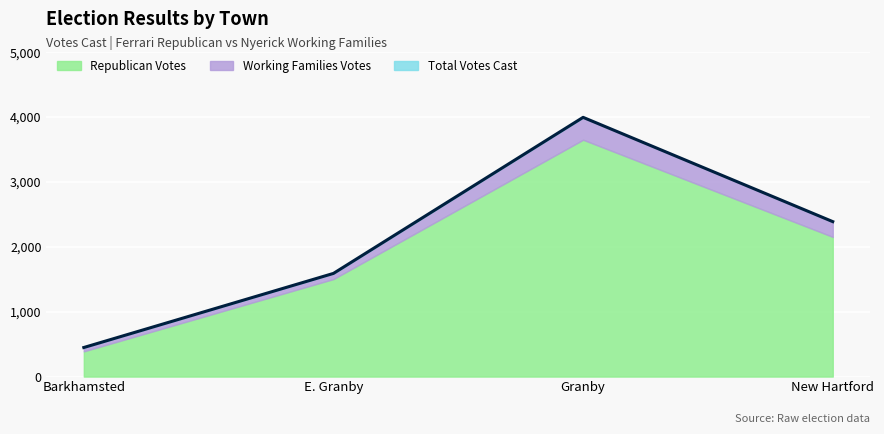

How many lines are shown in the chart?

1